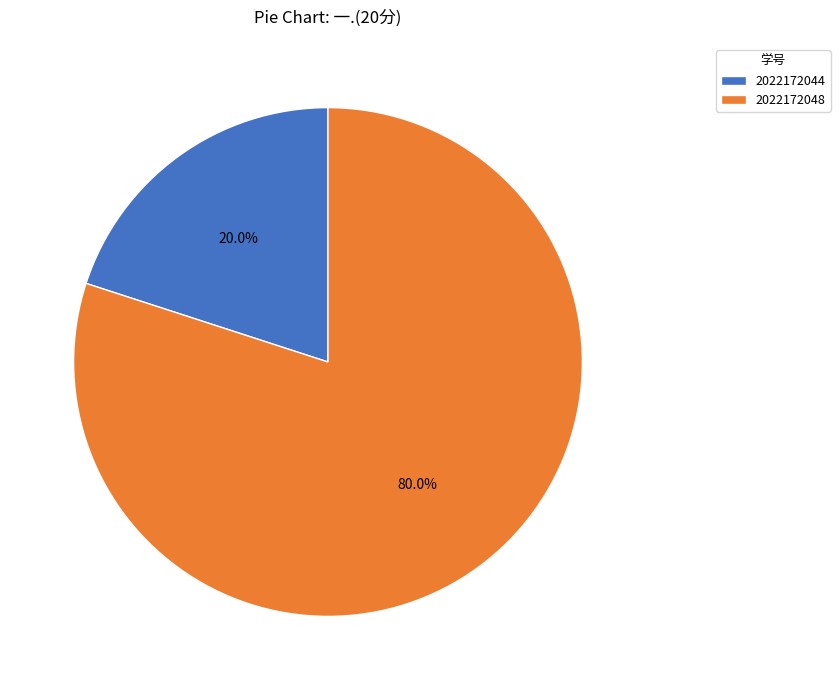

Do 2022172044 and 2022172048 together represent more than half of the pie?

Yes